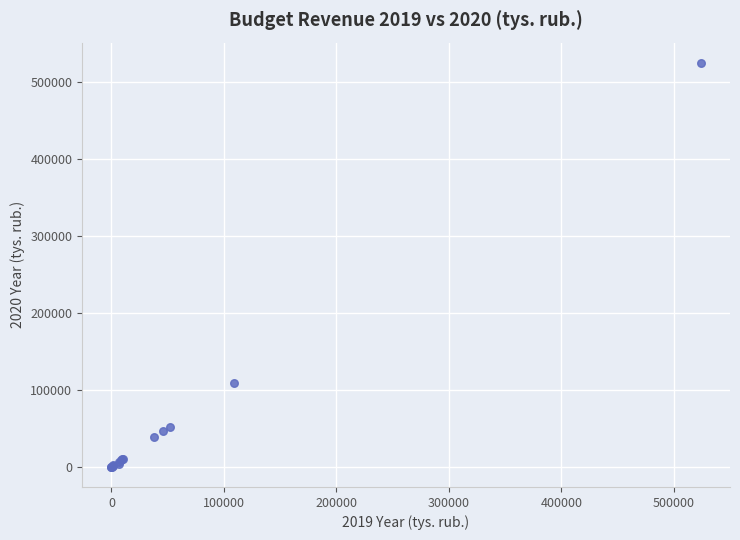

What Y value in the scatter plot is closest to 262218?

109305.0